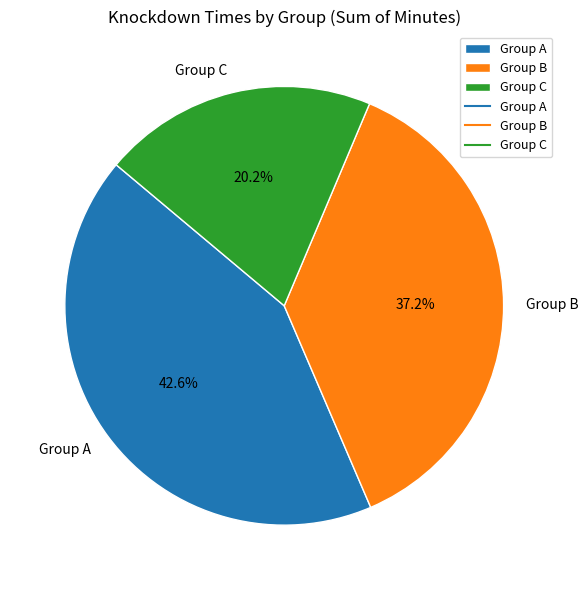

How many slices are in this pie chart?

3